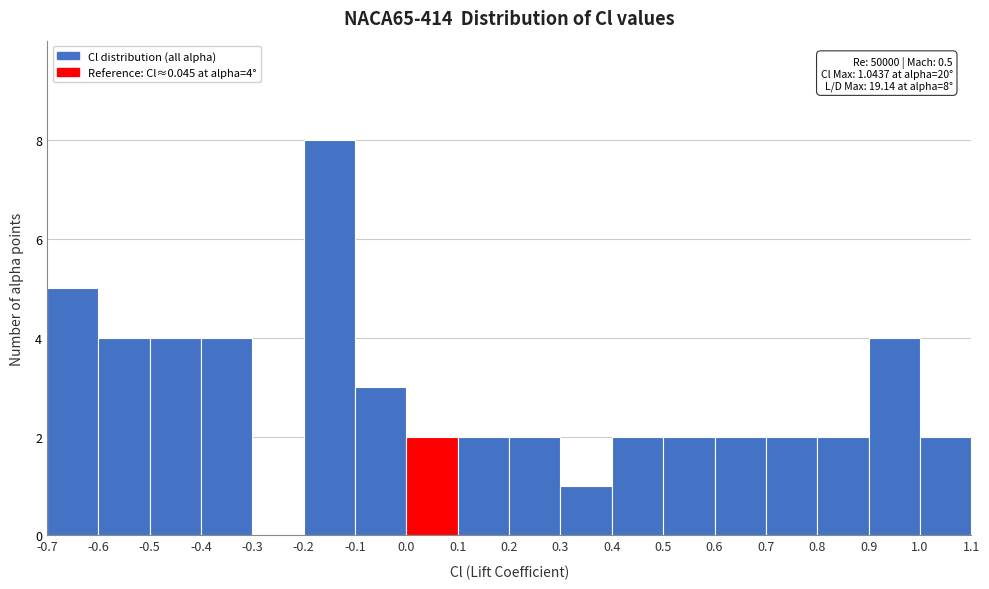

Over which range of the x-axis is the bar tallest?

-0.2 to -0.1